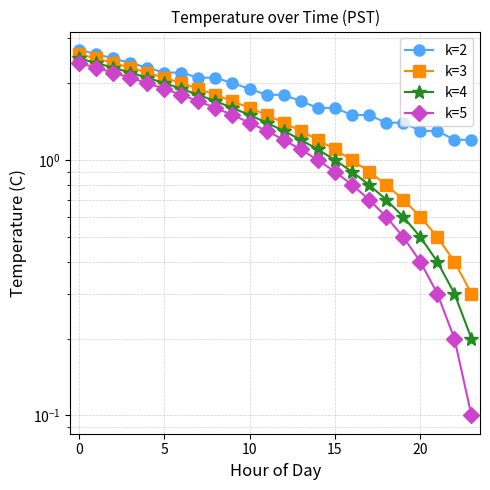

List the series in order of their overall mean, highest first.

k=2, k=3, k=4, k=5